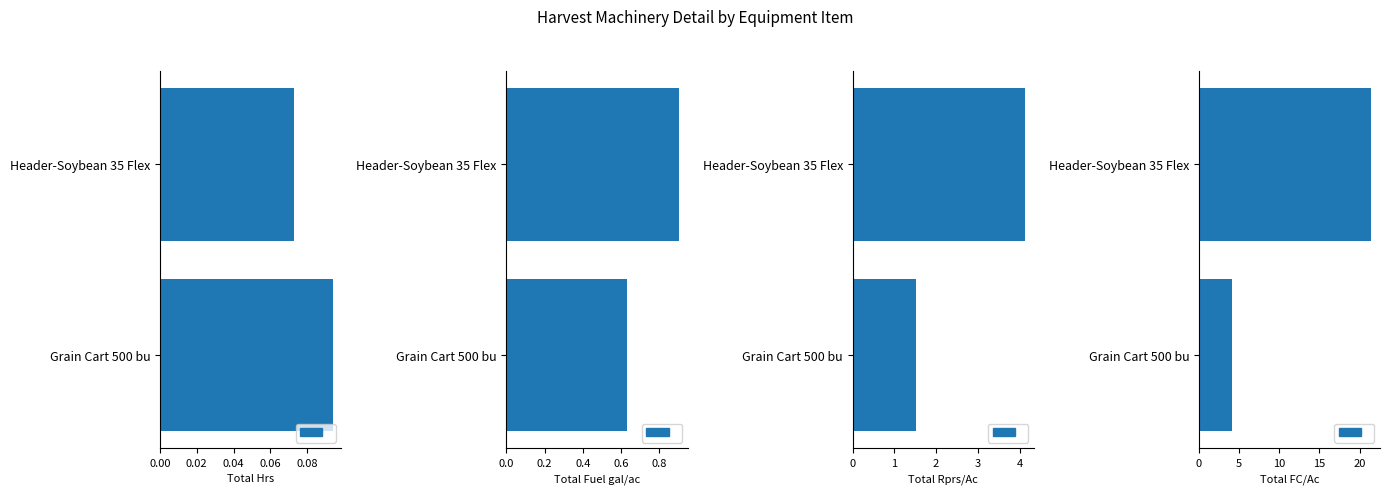

What is the value of the Total FC/Ac bar at the 2nd from the left?

4.1